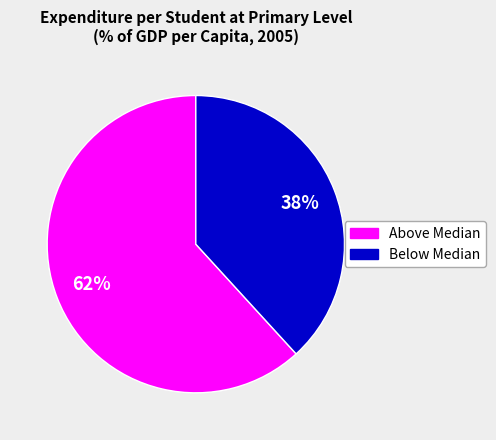

How many segments does this pie chart have?

2